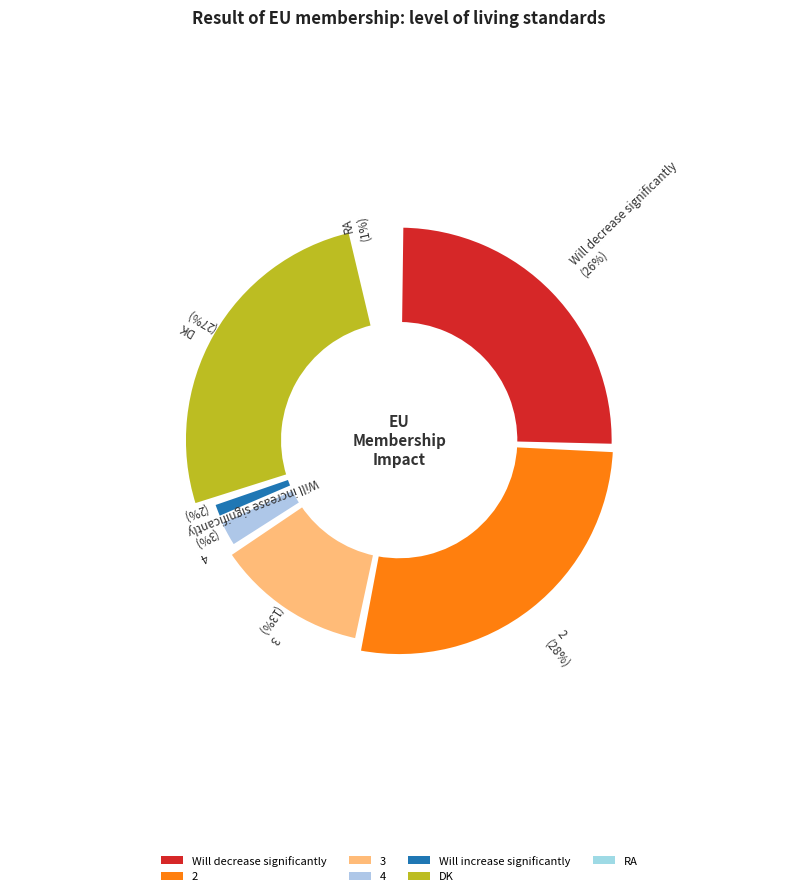

What is the change in value from Will decrease significantly to 3?

-13